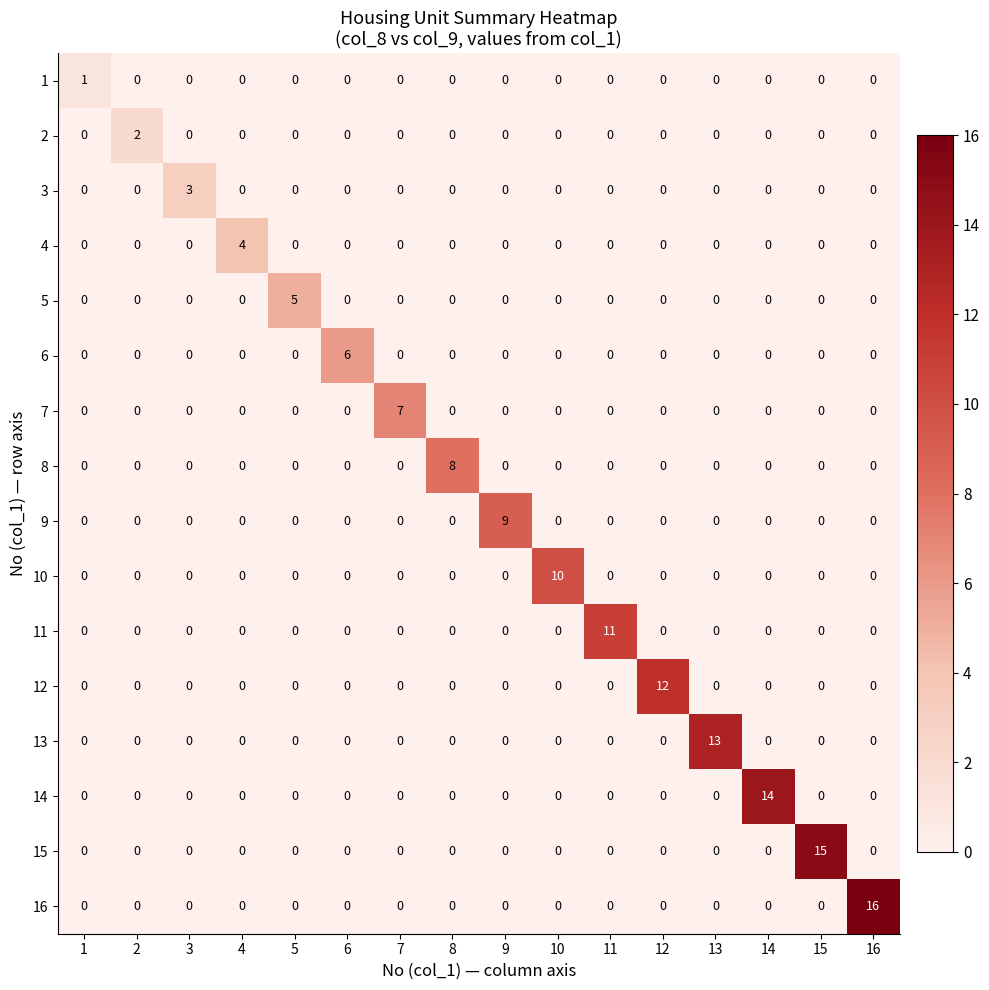

What is the total value across all series at 4?

4